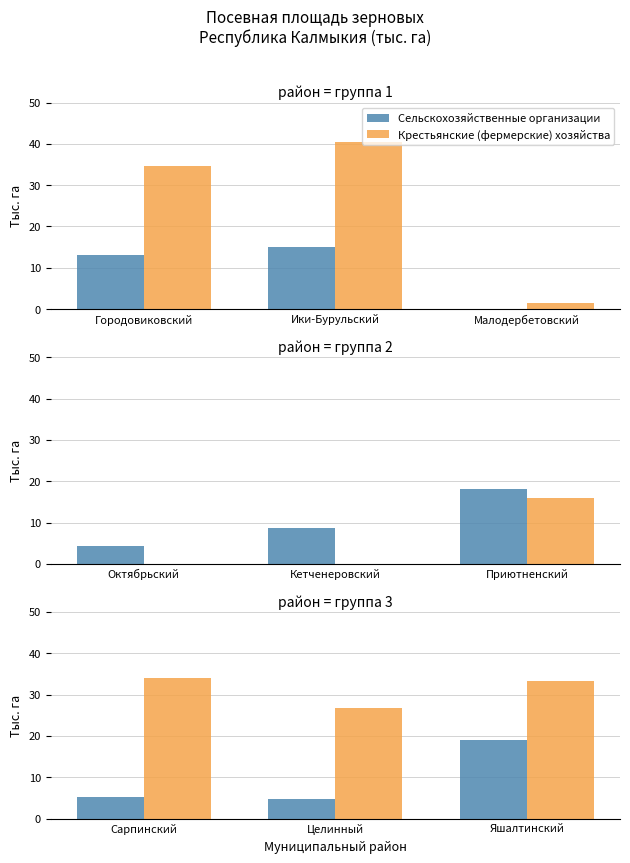

What are all the series names shown in the legend?

Сельскохозяйственные организации, Крестьянские (фермерские) хозяйства